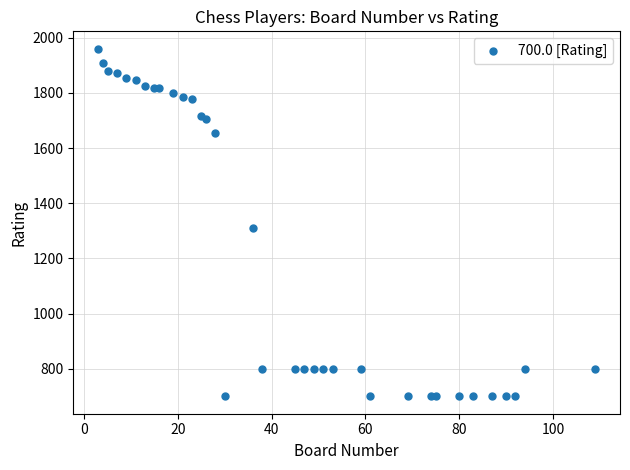

What Y value in the scatter plot is closest to 1330?

1309